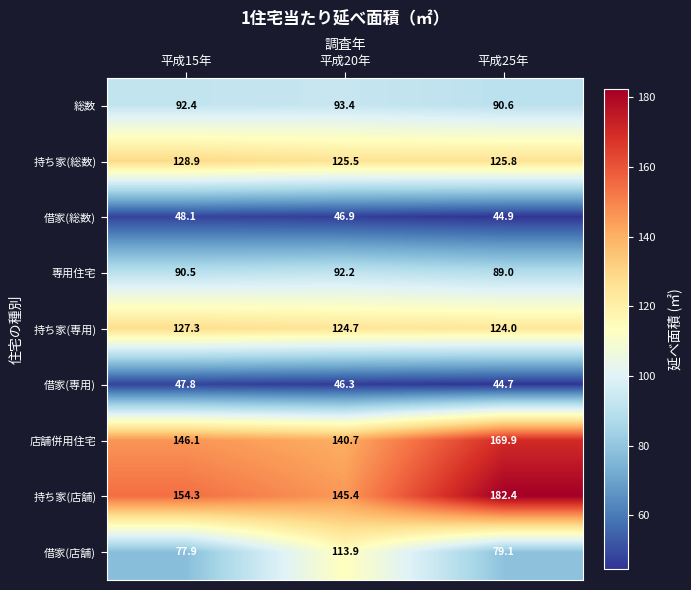

At how many categories does at least one series exceed 144?

3